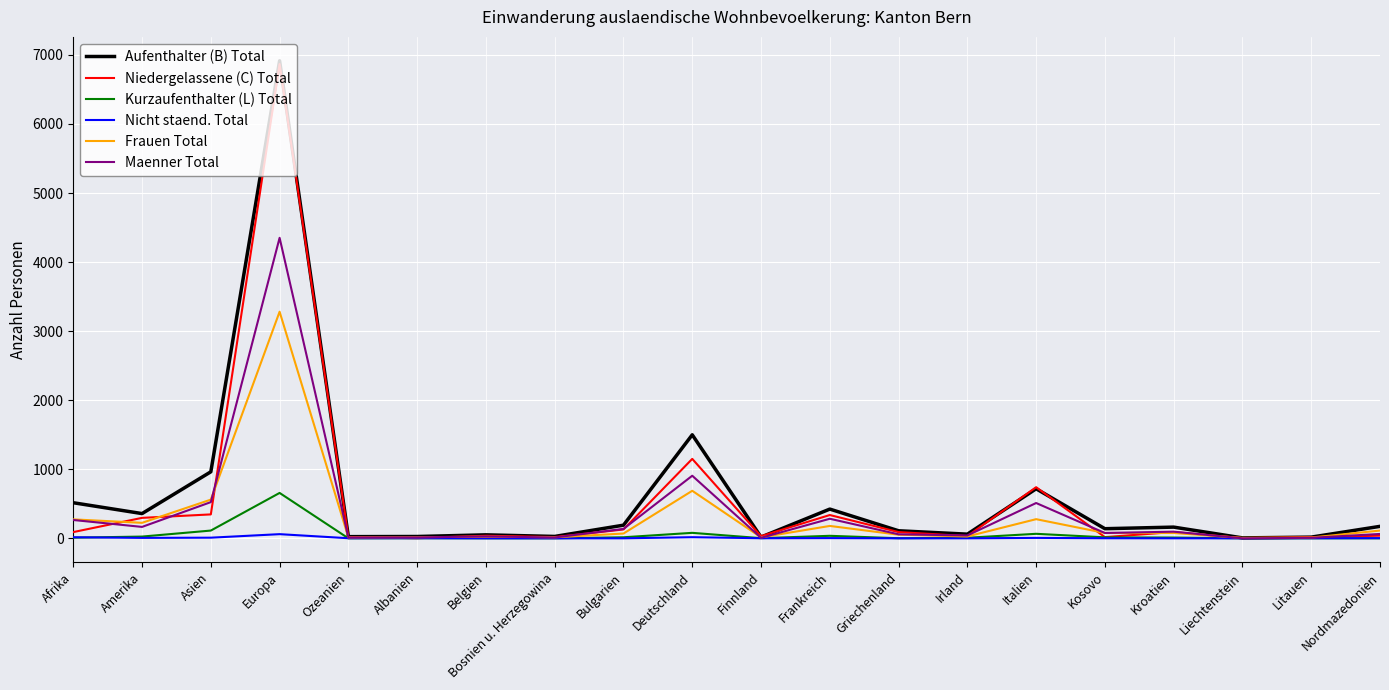

The Maenner Total series shows 4351 at Europa. True or false?

True